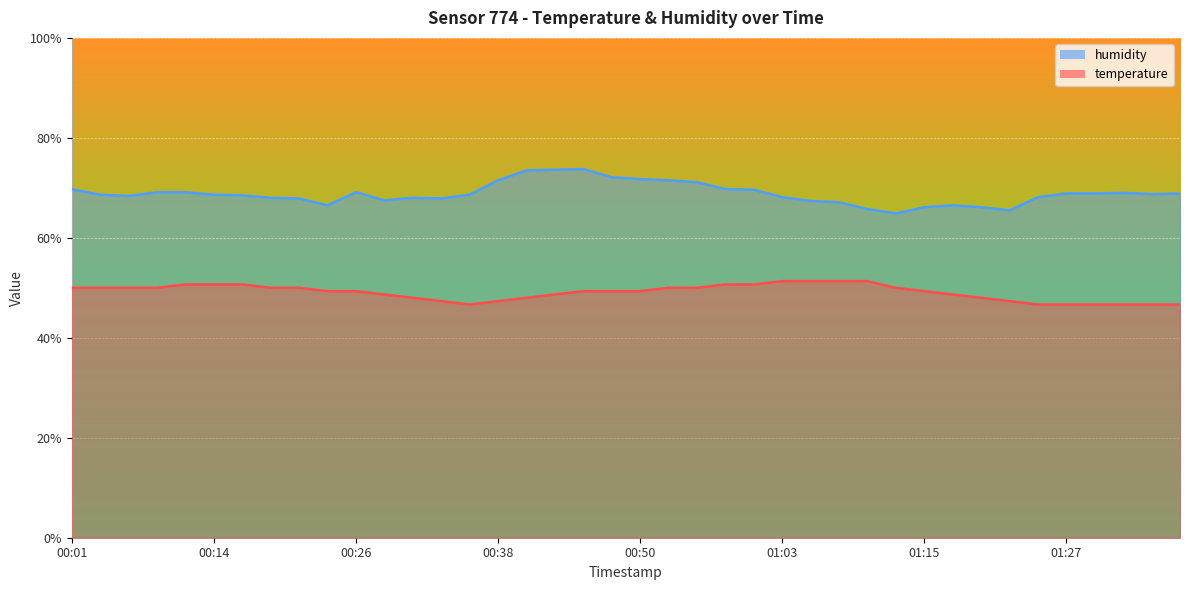

Is it true that humidity equals 37.8 at 00:14?

False